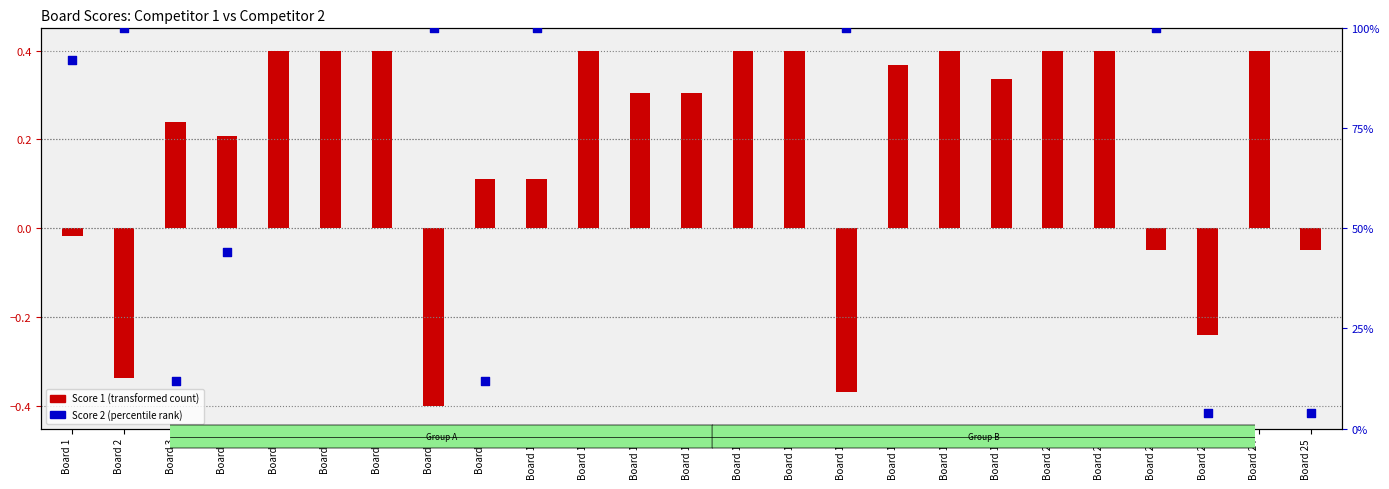

At how many categories does at least one series exceed 43?

7